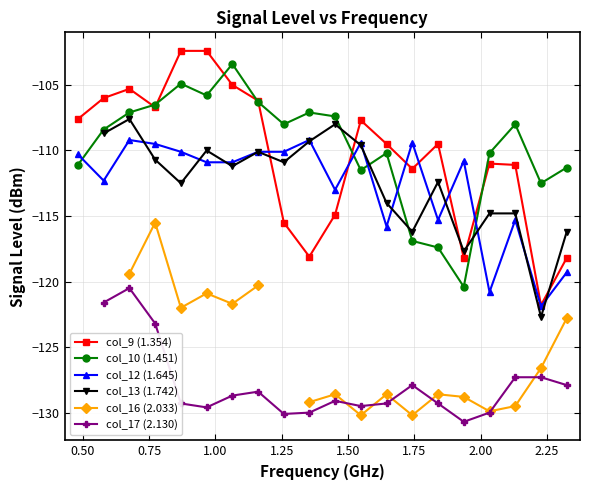

True or false: col_16 (2.033) has more than 2 interior local peaks.

True